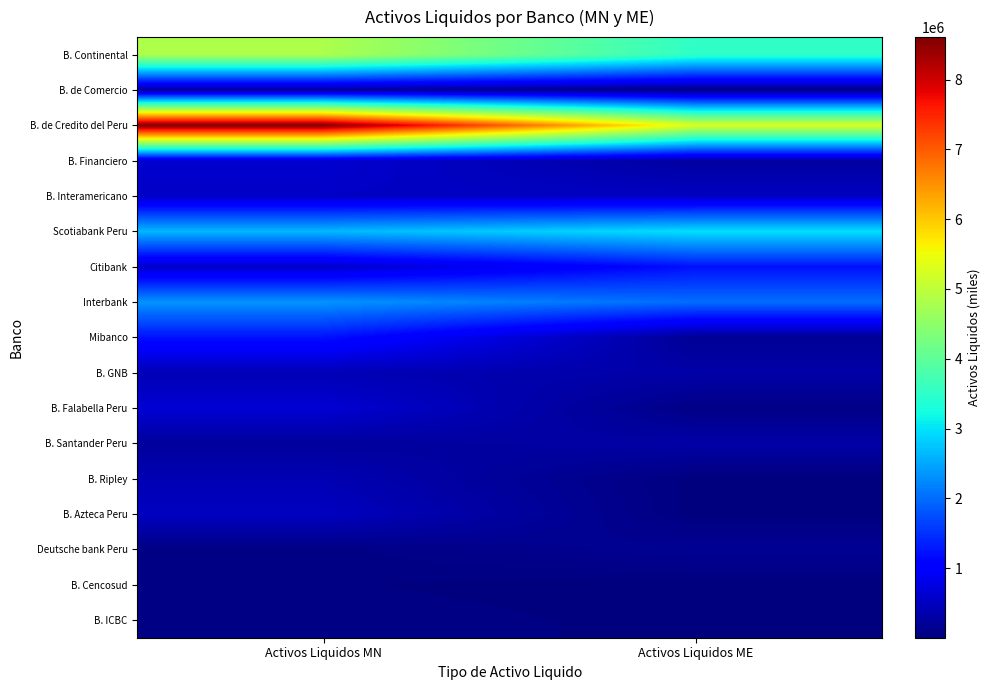

How many categories are shown in the chart?

2